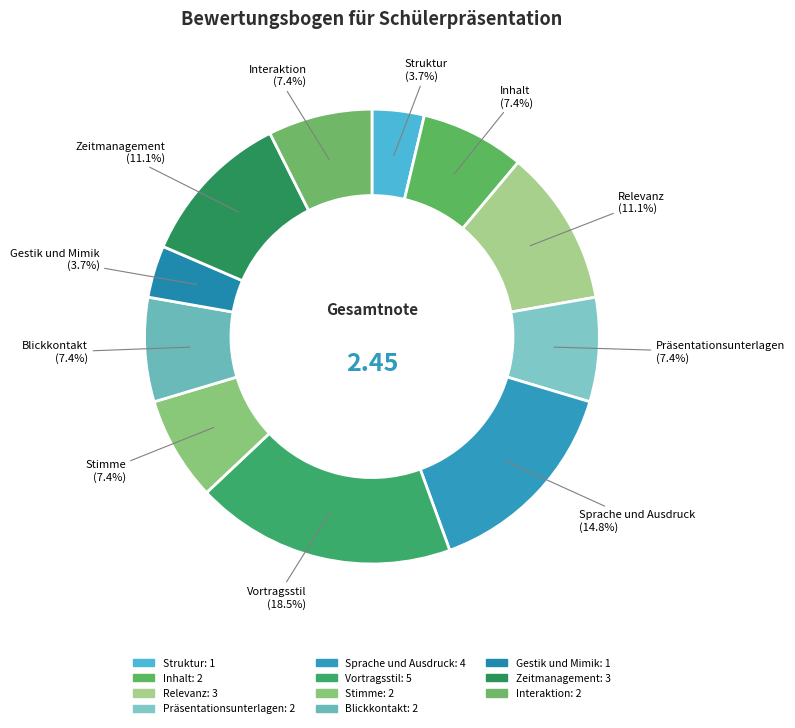

To the nearest percent, what is the difference between the Gestik und Mimik and Interaktion slice percentages?

4%